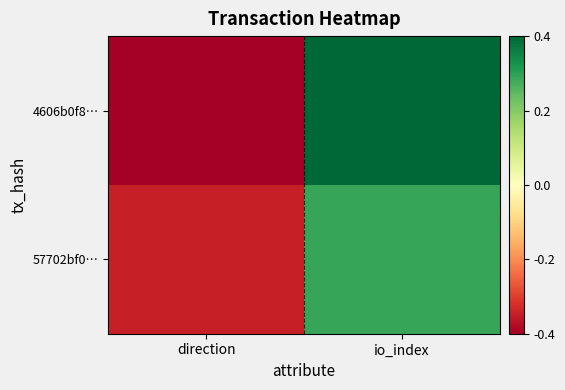

What is the difference between the highest and lowest values at io_index?

0.1